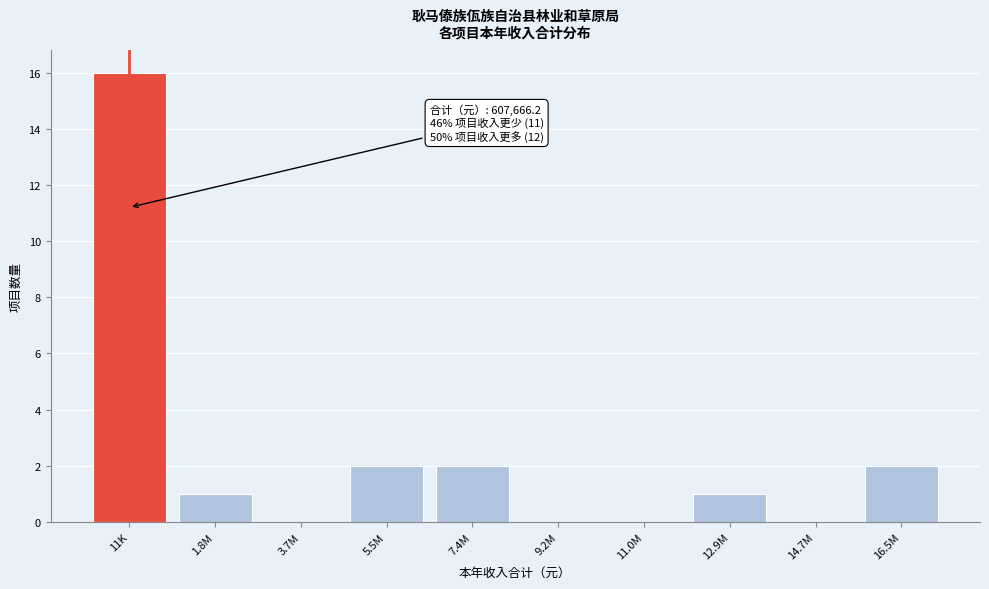

Reading left to right, transcribe all the data shown in this chart.

11K=16	1.8M=1	3.7M=0	5.5M=2	7.4M=2	9.2M=0	11.0M=0	12.9M=1	14.7M=0	16.5M=2